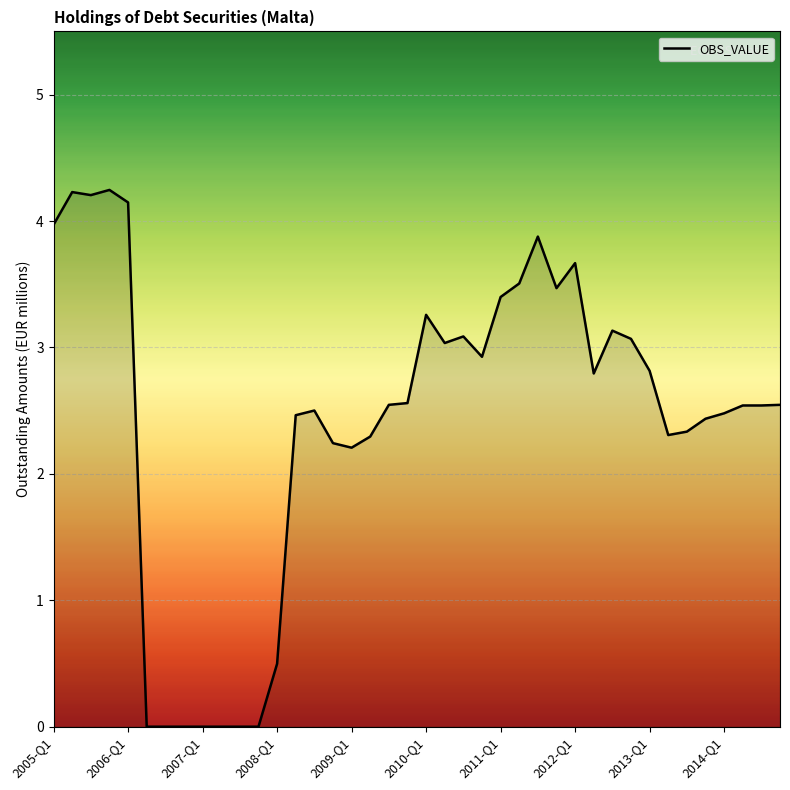

What is the greatest value displayed?

4.2